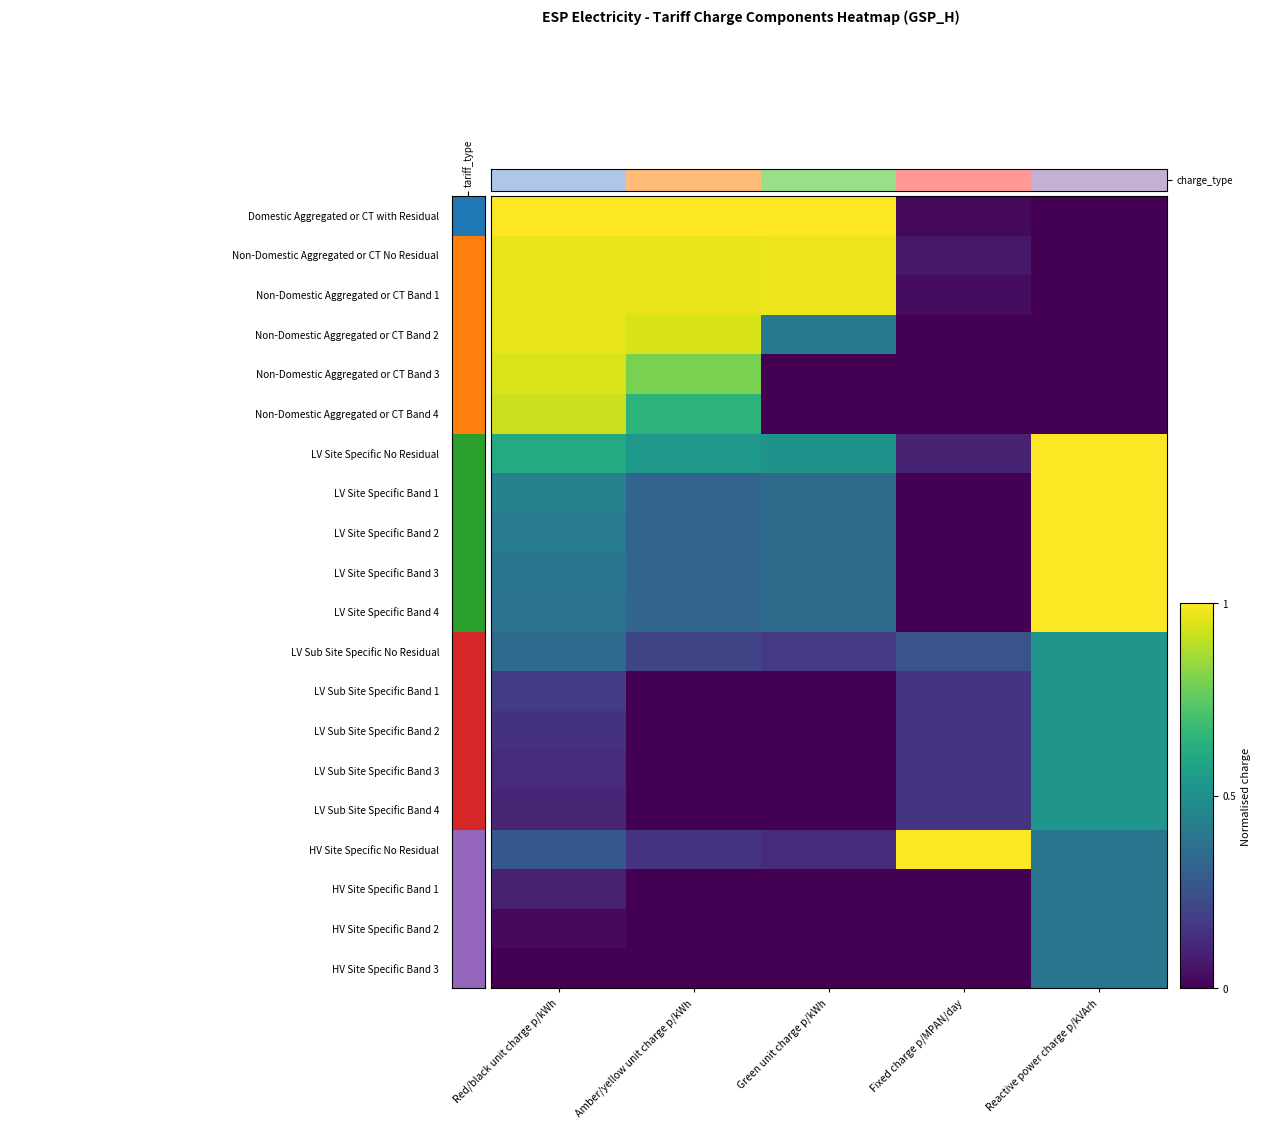

Which label corresponds to the smallest value in the chart?

Reactive power charge p/kVArh